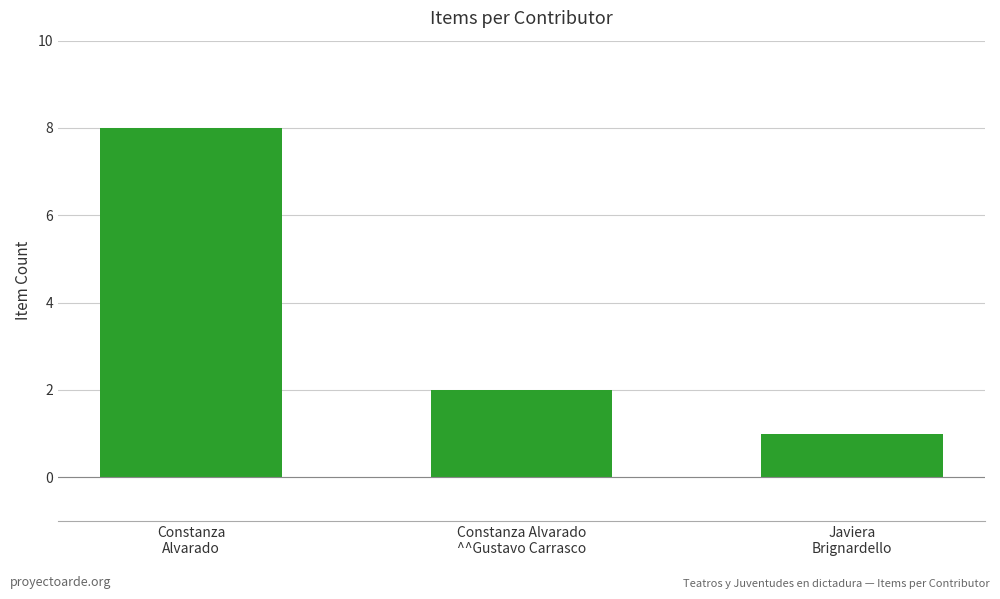

Reading left to right, what are all the values shown in this chart?

Constanza
Alvarado=8	Constanza Alvarado
^^Gustavo Carrasco=2	Javiera
Brignardello=1